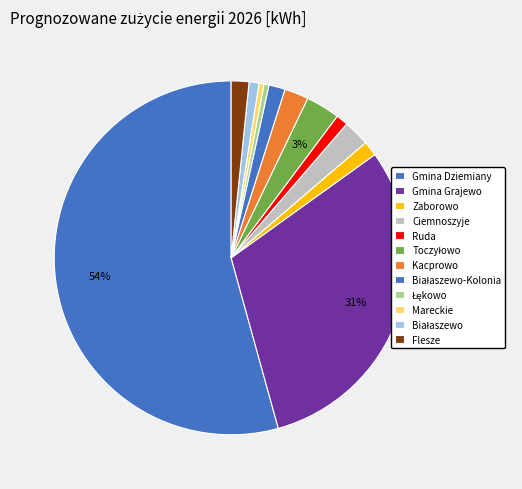

How many segments does this pie chart have?

12